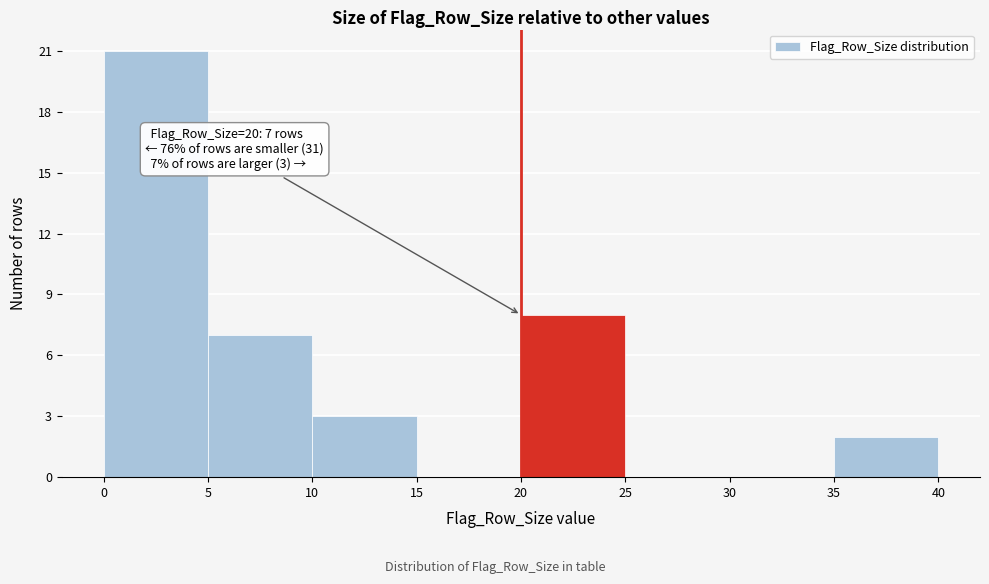

Which range on the x-axis has the tallest bar?

0 to 5